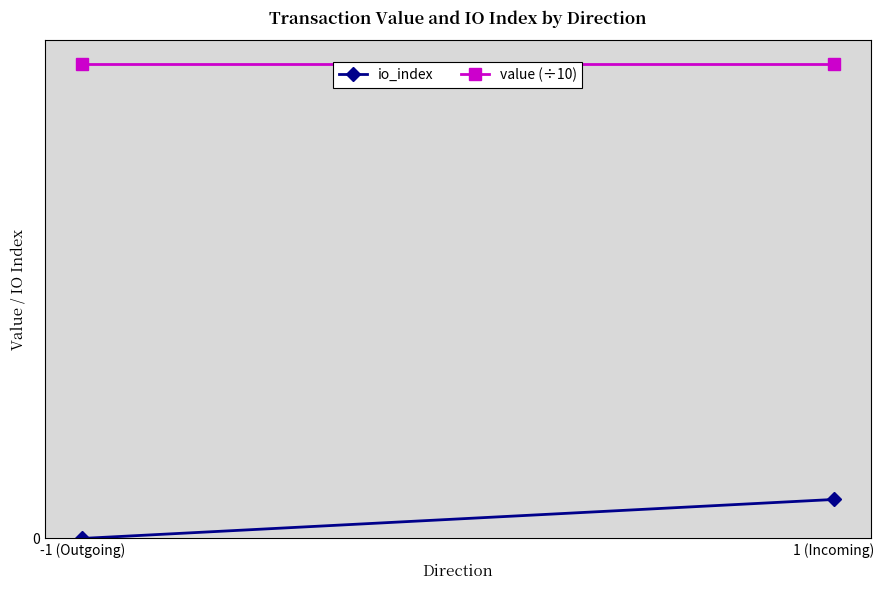

How many categories are shown in the chart?

2